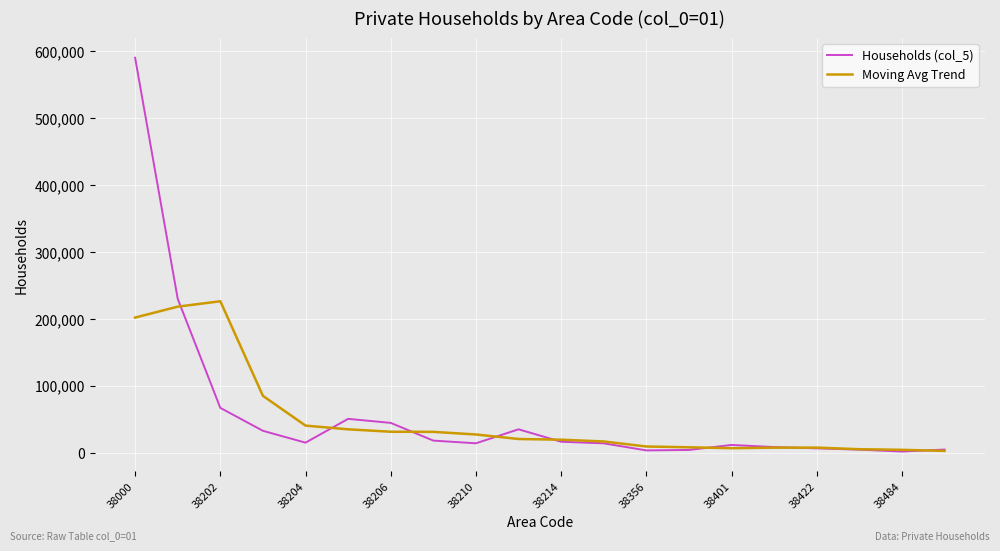

Which series has the widest spread of values?

Households (col_5)